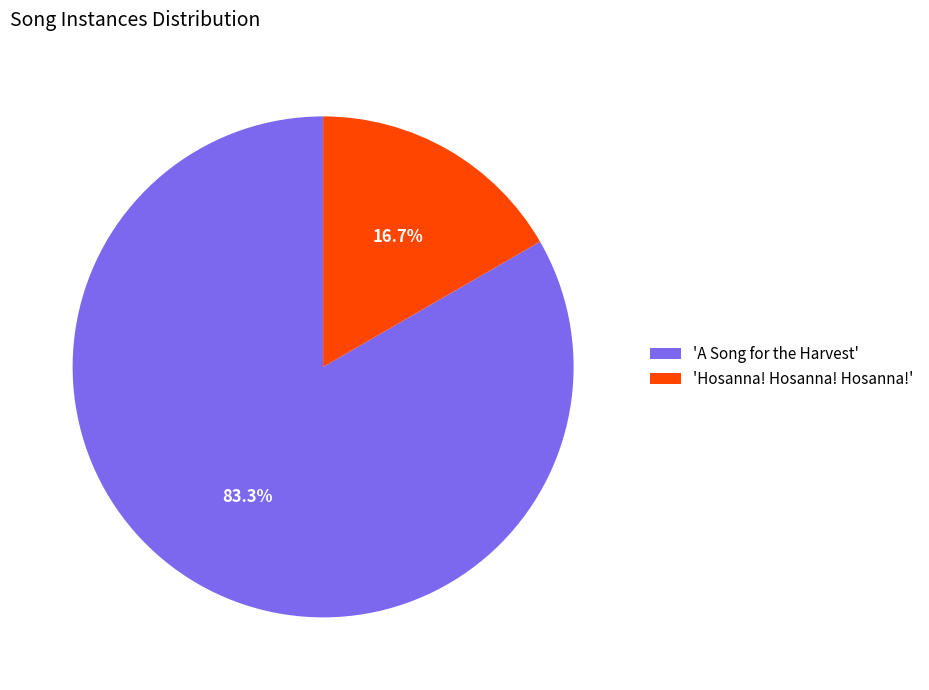

Which slice is the largest?

'A Song for the Harvest'